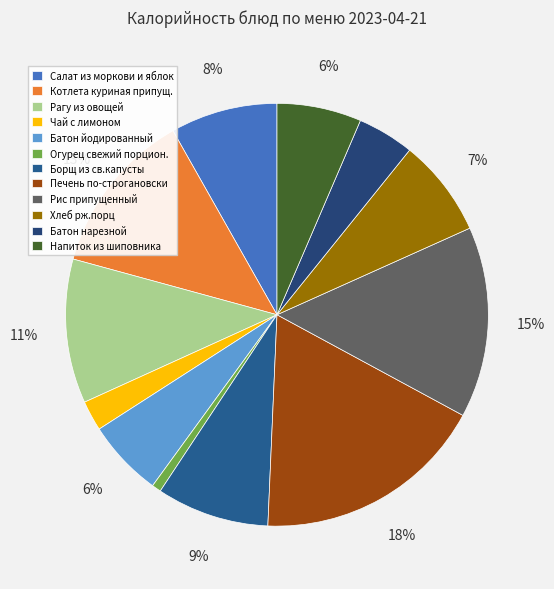

What percentage do Салат из моркови и яблок and Котлета куриная припущ. together represent?

20.8%